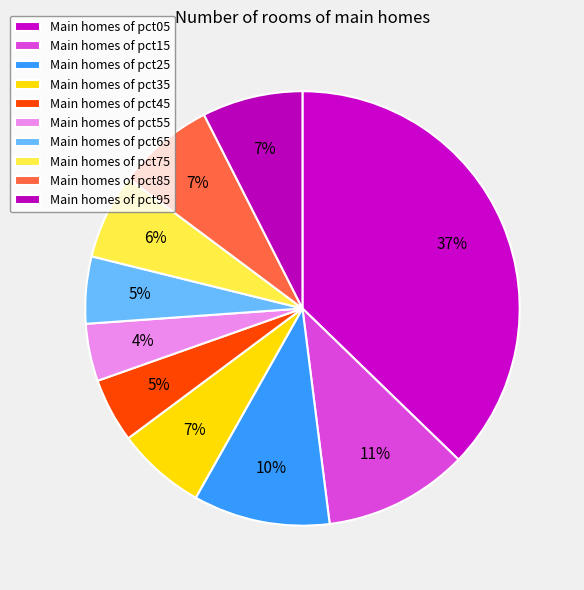

Count the number of slices in the pie.

10